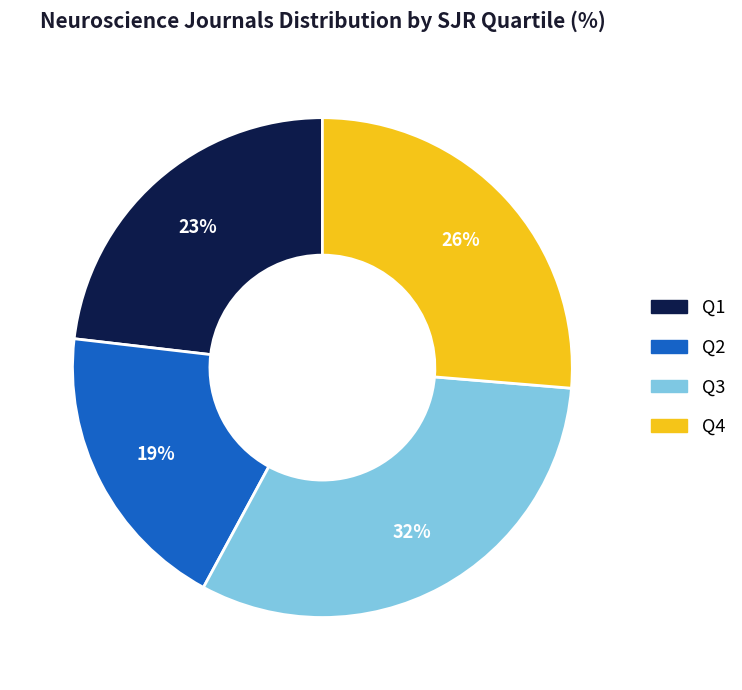

Approximately how many times larger is the value at Q2 compared to Q4?

0.7